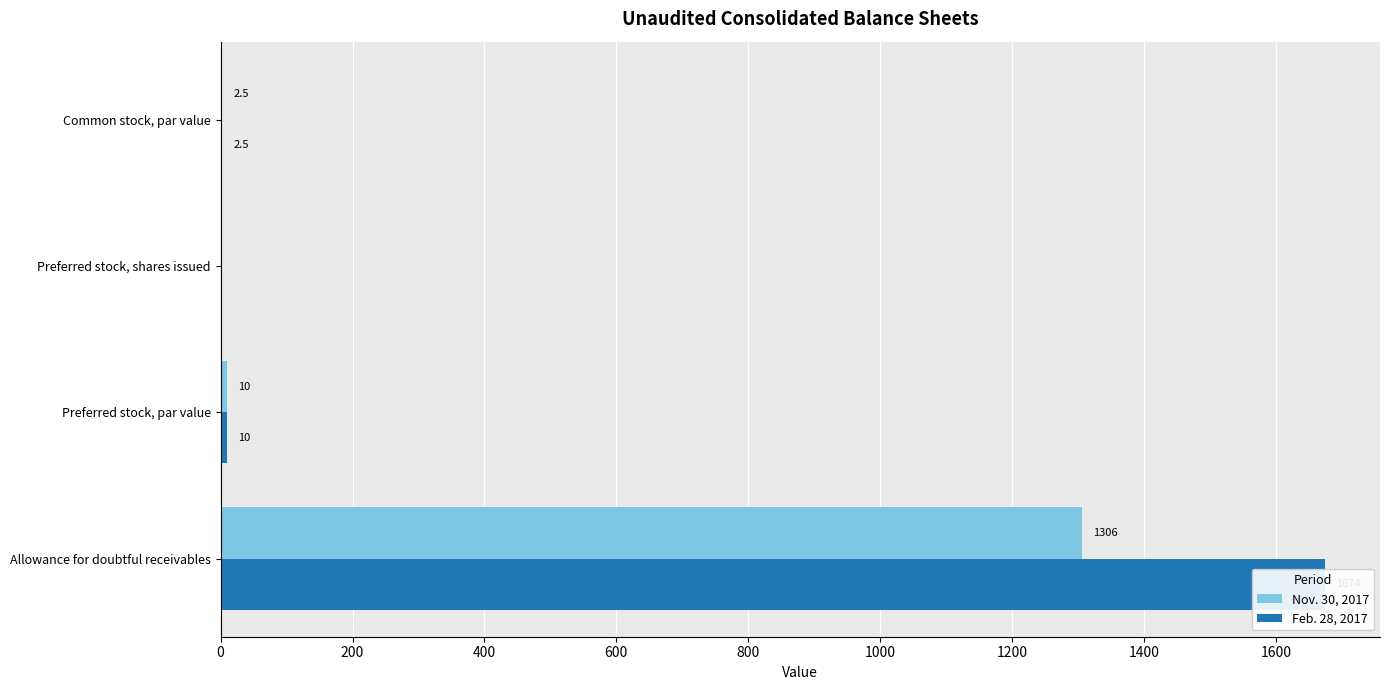

True or false: Nov. 30, 2017 has a value of -681.7 at Preferred stock, shares issued.

False